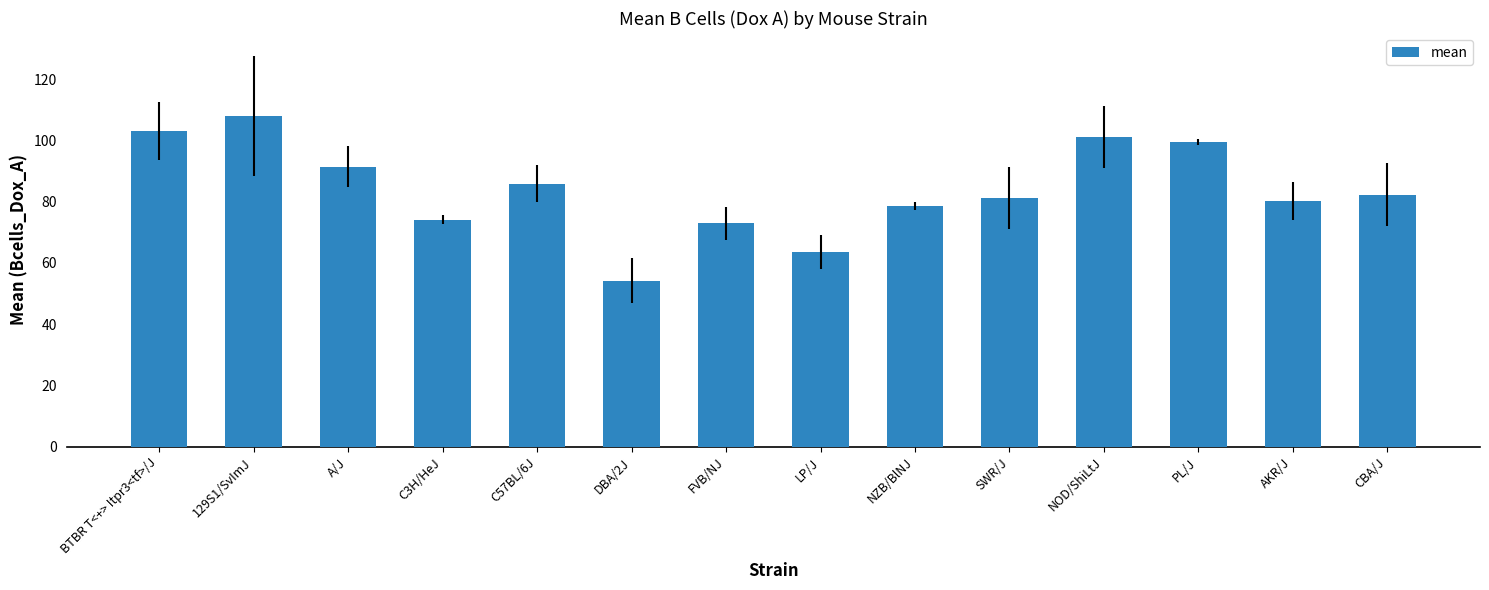

What is the maximum value shown in the chart?

108.0